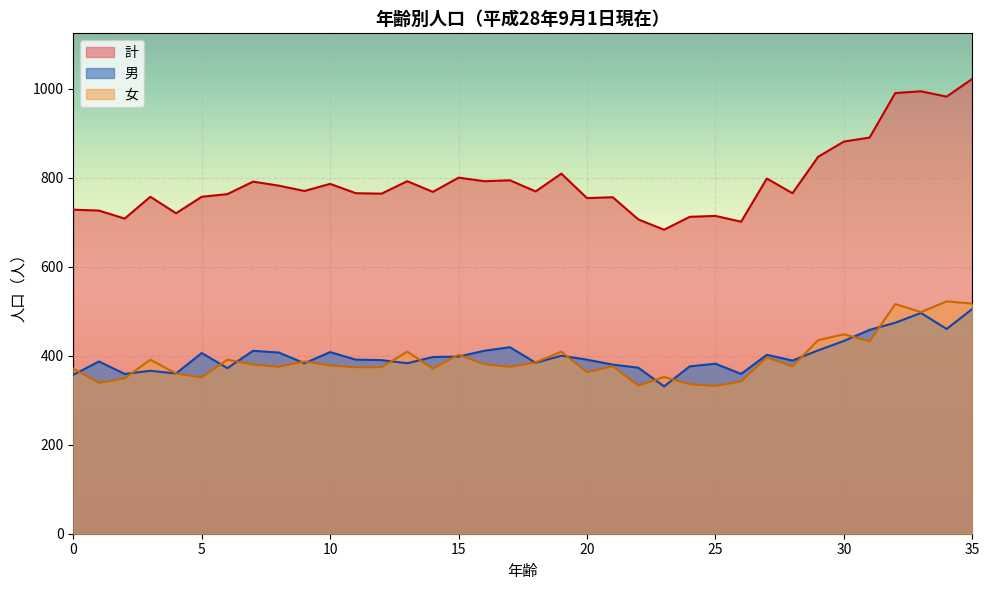

Reading left to right, transcribe all the data shown in this chart.

男: 357	387	359	366	360	406	372	411	407	383	408	391	390	383	397	398	411	419	384	400	391	380	373	331	376	382	359	402	389	412	433	458	474	496	460	505
女: 371	339	349	391	360	351	391	380	375	387	378	374	374	409	371	402	381	375	385	409	363	376	333	352	336	332	342	396	376	435	448	432	516	498	522	517
計: 728	726	708	757	720	757	763	791	782	770	786	765	764	792	768	800	792	794	769	809	754	756	706	683	712	714	701	798	765	847	881	890	990	994	982	1022